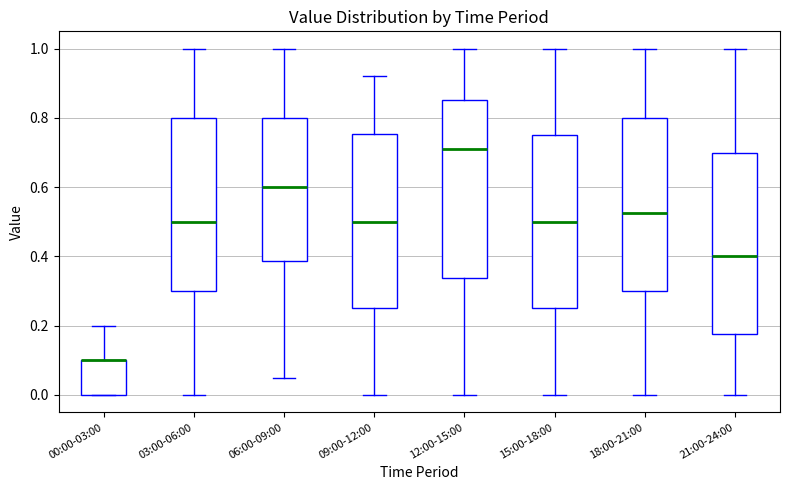

Reading left to right, transcribe this box plot: for each box, give where its median line is, the range the box spans, and where its two whiskers end, as read against the y-axis. The values are not printed on the chart, so give them approximately, as read against the axis.

00:00-03:00: median 0.10 (drawn on the box's upper edge), box 0.00 to 0.10, whiskers 0.00 to 0.20
03:00-06:00: median 0.50, box 0.30 to 0.80, whiskers 0.00 to 1.00
06:00-09:00: median 0.60, box 0.38 to 0.80, whiskers 0.06 to 1.00
09:00-12:00: median 0.50, box 0.26 to 0.76, whiskers 0.00 to 0.92
12:00-15:00: median 0.72, box 0.34 to 0.86, whiskers 0.00 to 1.00
15:00-18:00: median 0.50, box 0.26 to 0.76, whiskers 0.00 to 1.00
18:00-21:00: median 0.52, box 0.30 to 0.80, whiskers 0.00 to 1.00
21:00-24:00: median 0.40, box 0.18 to 0.70, whiskers 0.00 to 1.00